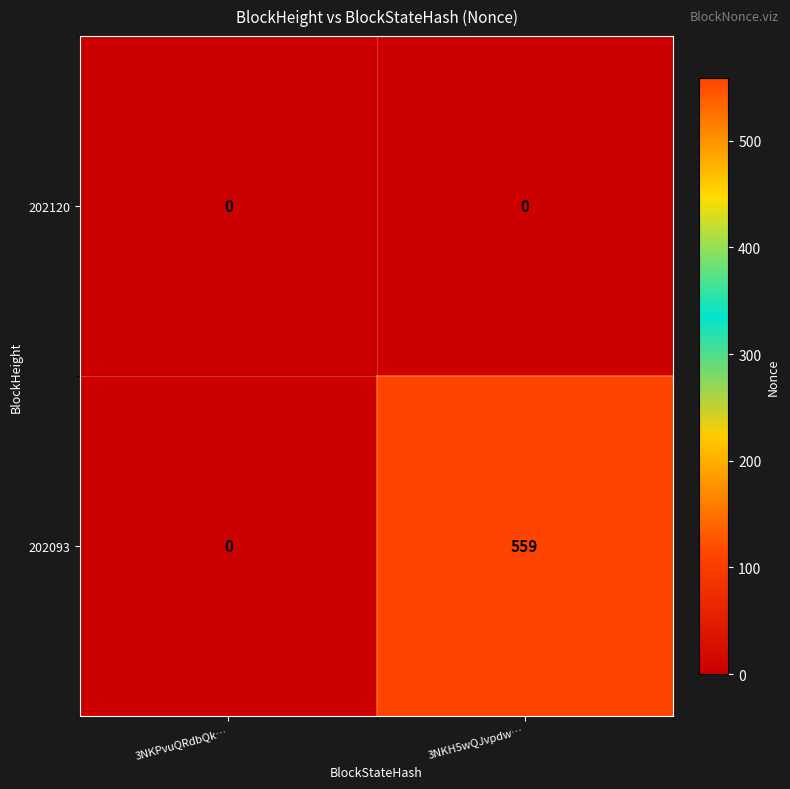

At which label does 202093 reach its peak?

3NKH5wQJvpdw…